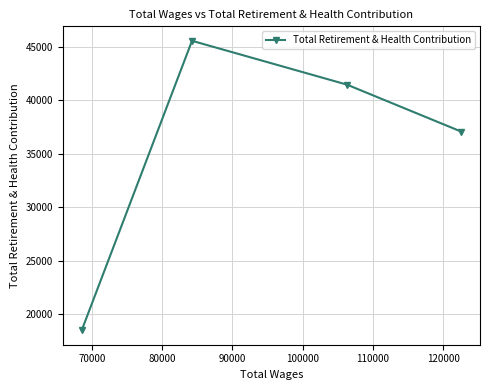

How many points are higher than both their immediate neighbors (excluding endpoints)?

1